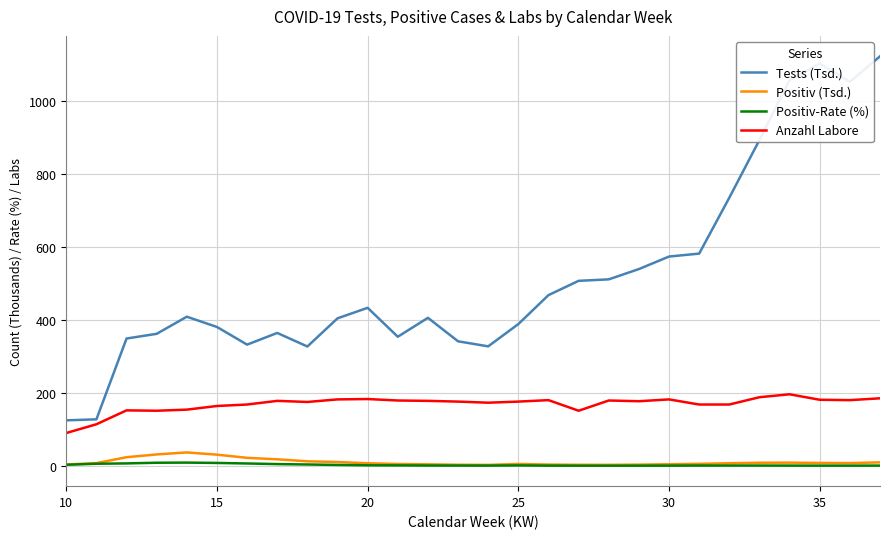

True or false: Positiv (Tsd.) and Anzahl Labore cross at least once.

False